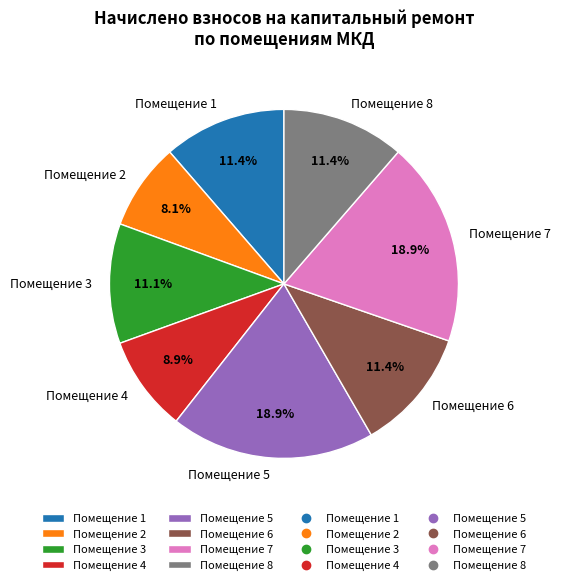

What portion of the pie excludes Помещение 8?

88.6%